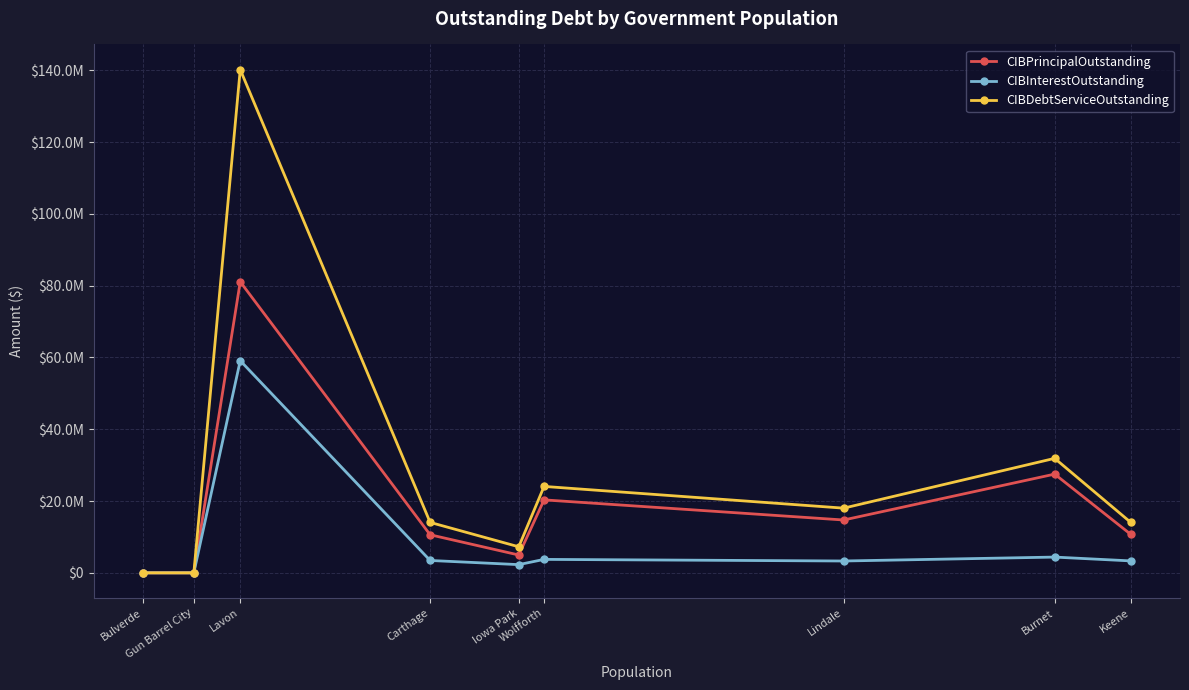

The CIBInterestOutstanding series shows 1409333.5 at Keene. True or false?

False